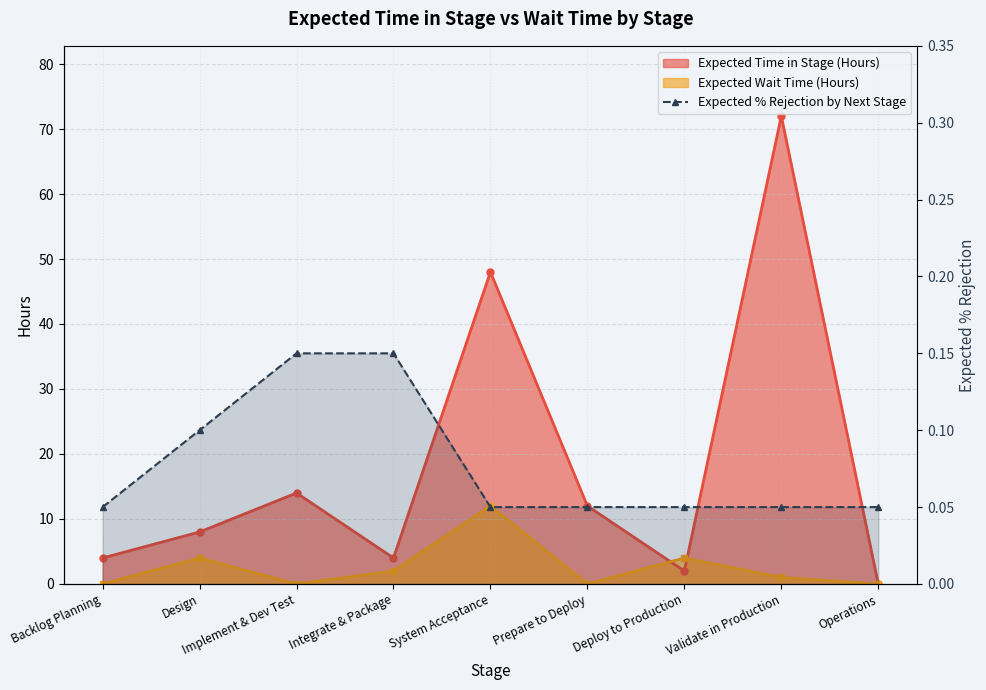

True or false: there are more than 2 points higher than both neighbors.

False